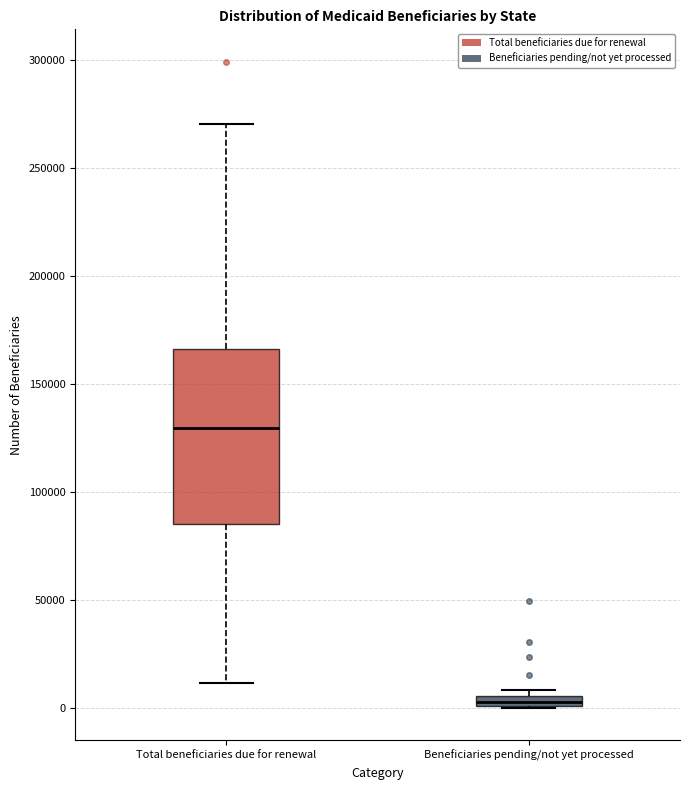

Which box is the tallest, from its lower edge to its upper edge?

Total beneficiaries due for renewal